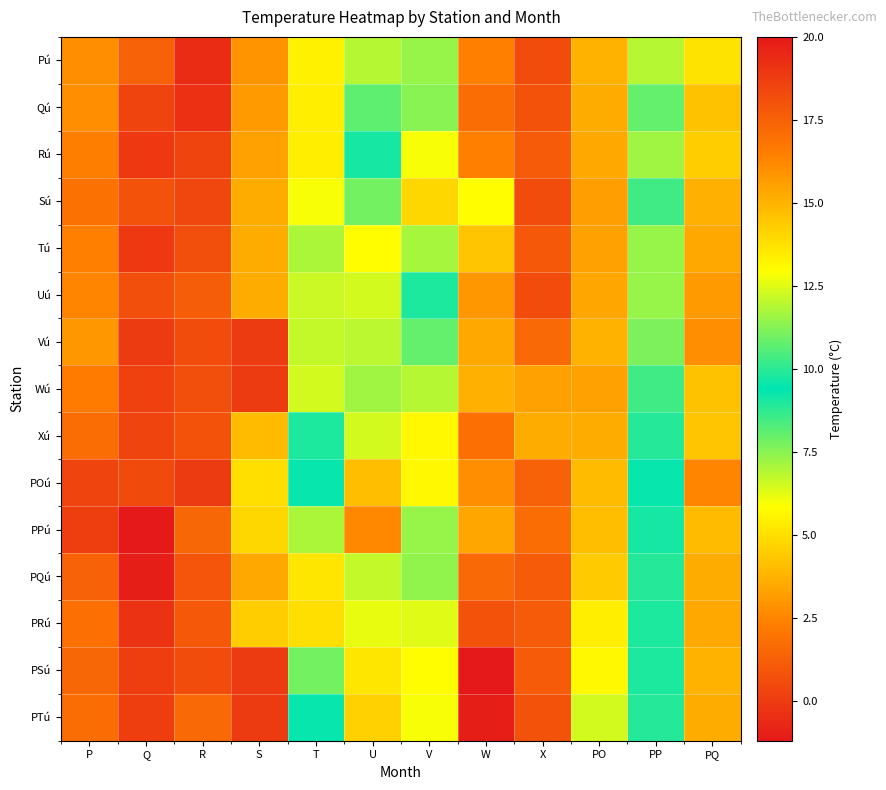

Rank the series by their maximum value, from lowest to highest.

Wú, Xú, PPú, Vú, POú, Rú, PQú, Tú, Qú, PRú, Pú, Sú, Uú, PTú, PSú